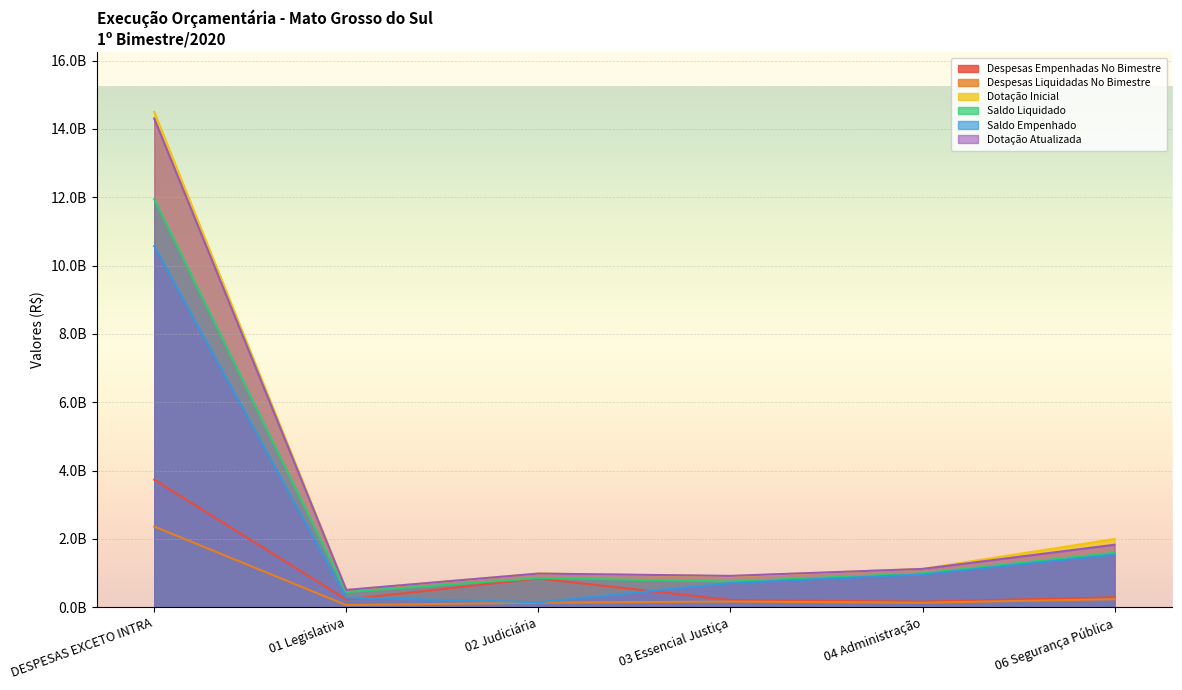

Which category has the lowest value in the Saldo Empenhado series?

02 Judiciária